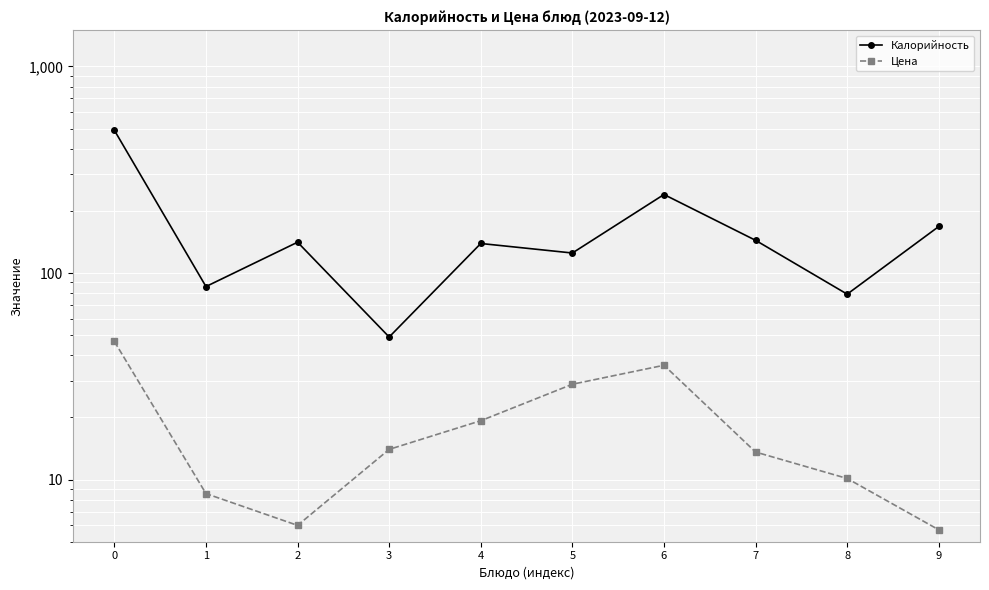

The Цена series shows 14.0 at 3. True or false?

True